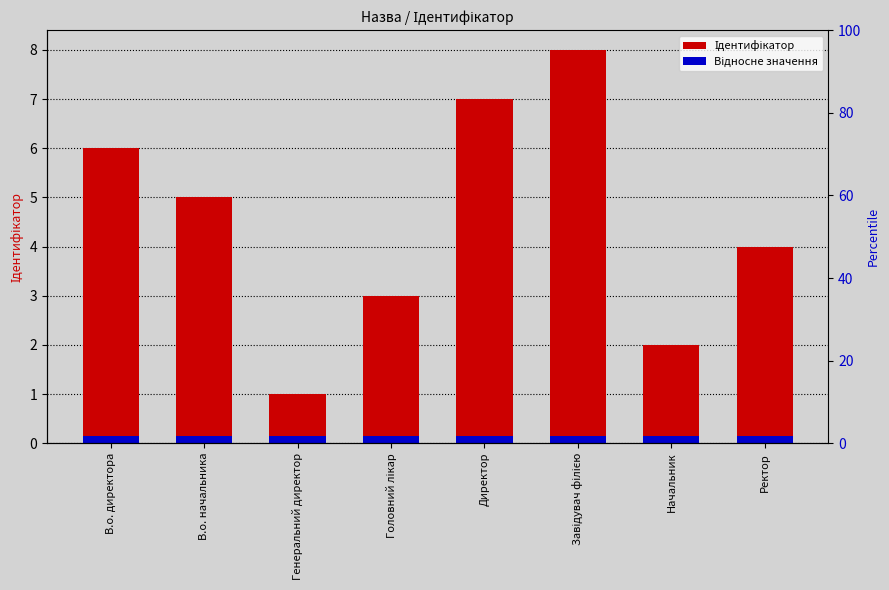

What is the difference between the maximum and second lowest values?

6